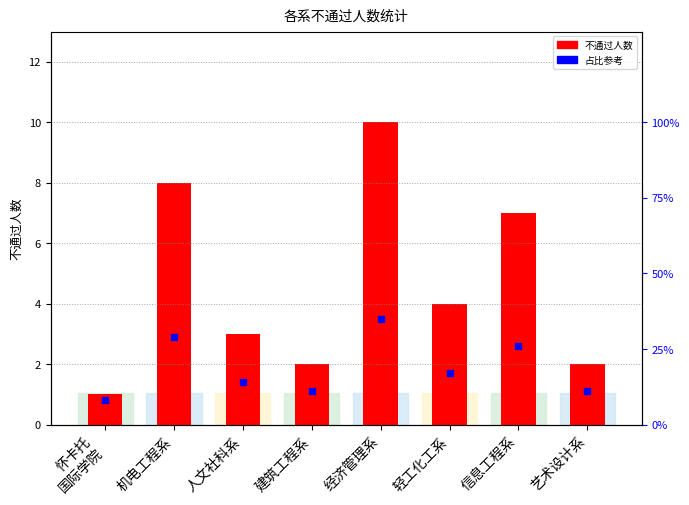

What is the label of the 1st bar from the right?

艺术设计系